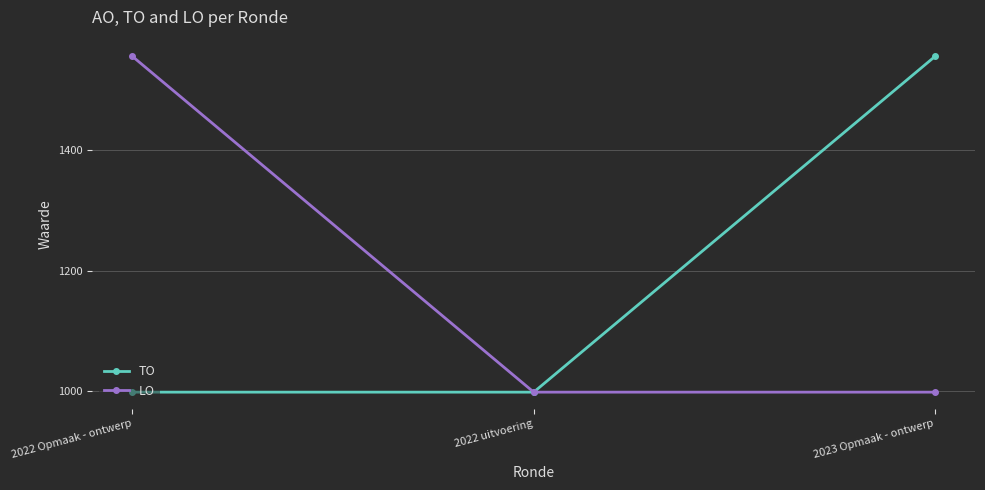

What is the label of the 2nd point from the left?

2022 uitvoering